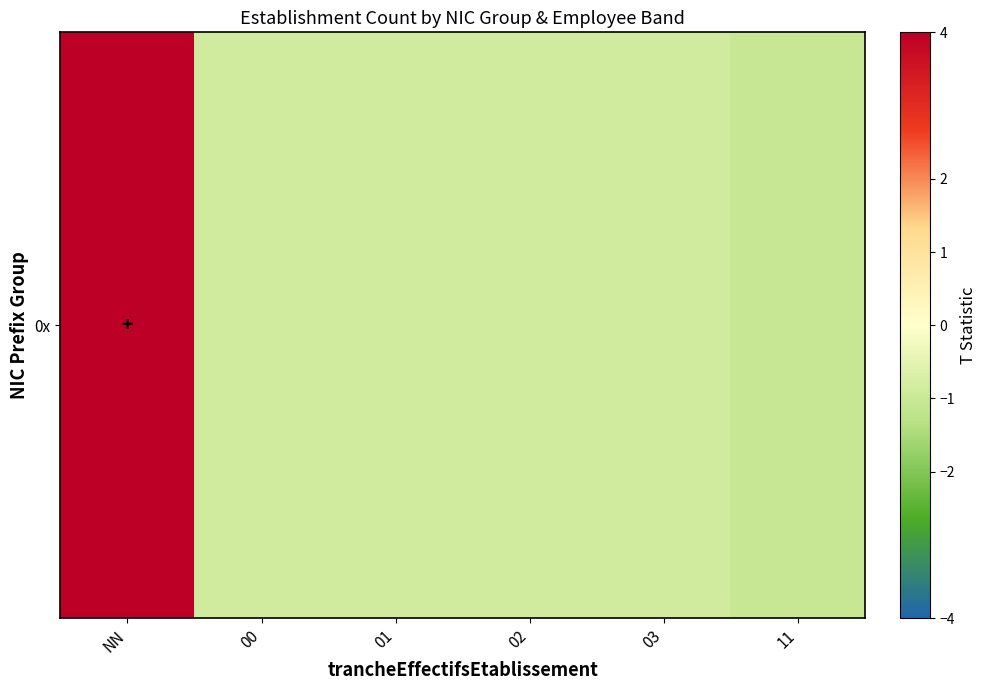

Rank the categories by value from lowest to highest.

11, 00, 01, 02, 03, NN